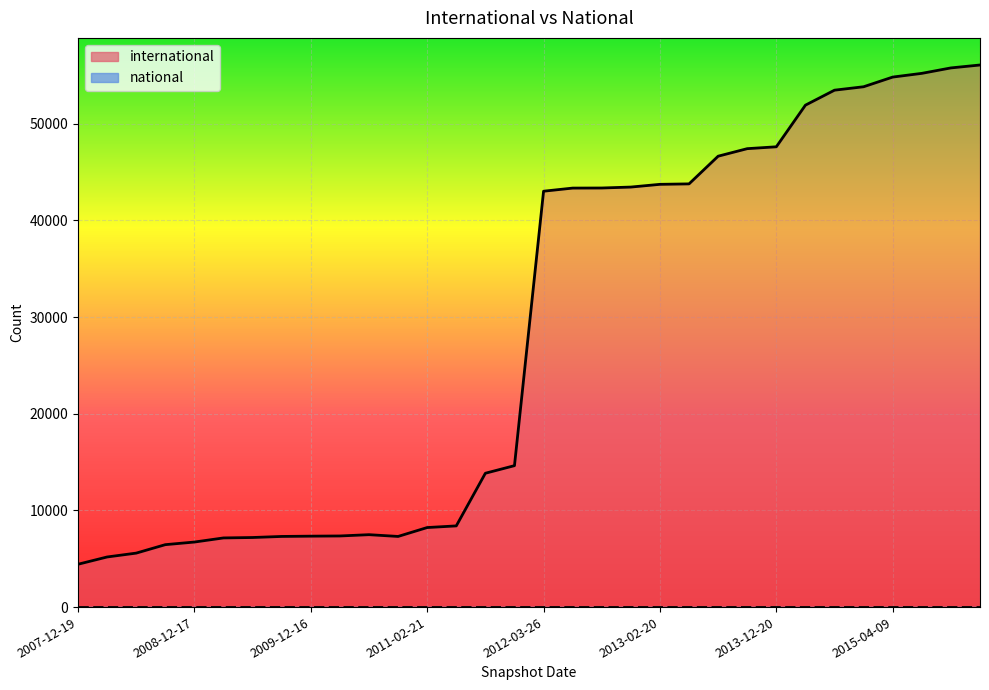

Which series has the widest spread of values?

international